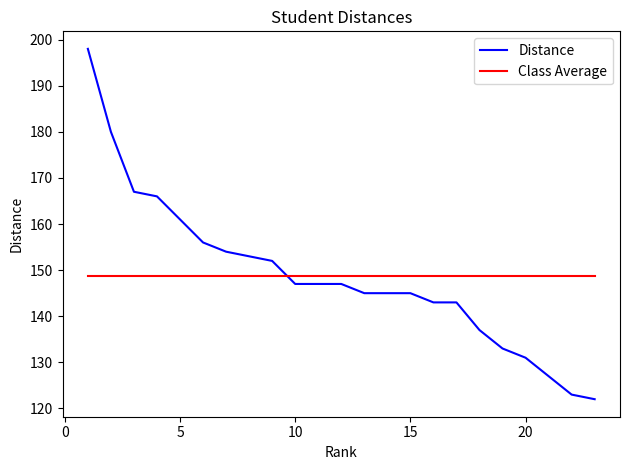

Reading left to right, transcribe all the data shown in this chart.

Distance: 198.0	180.0	167.0	166.0	161.0	156.0	154.0	153.0	152.0	147.0	147.0	147.0	145.0	145.0	145.0	143.0	143.0	137.0	133.0	131.0	127.0	123.0	122.0
Class Average: 148.8	148.8	148.8	148.8	148.8	148.8	148.8	148.8	148.8	148.8	148.8	148.8	148.8	148.8	148.8	148.8	148.8	148.8	148.8	148.8	148.8	148.8	148.8